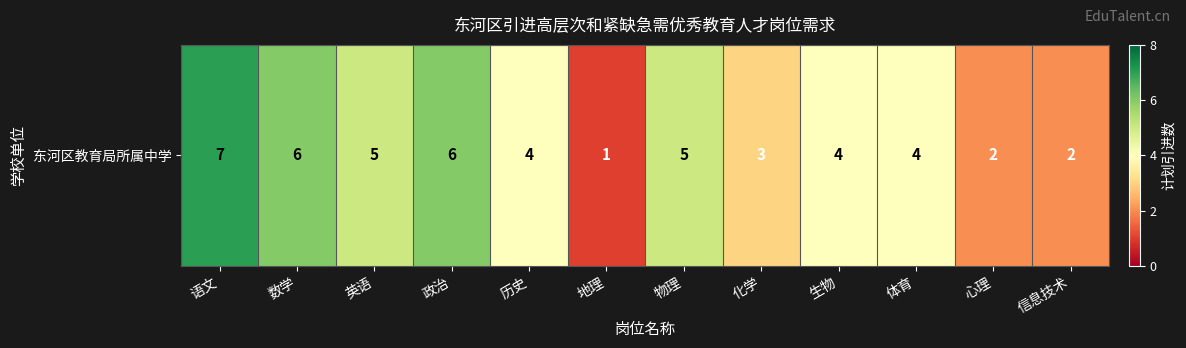

What is the approximate value at 心理?

2